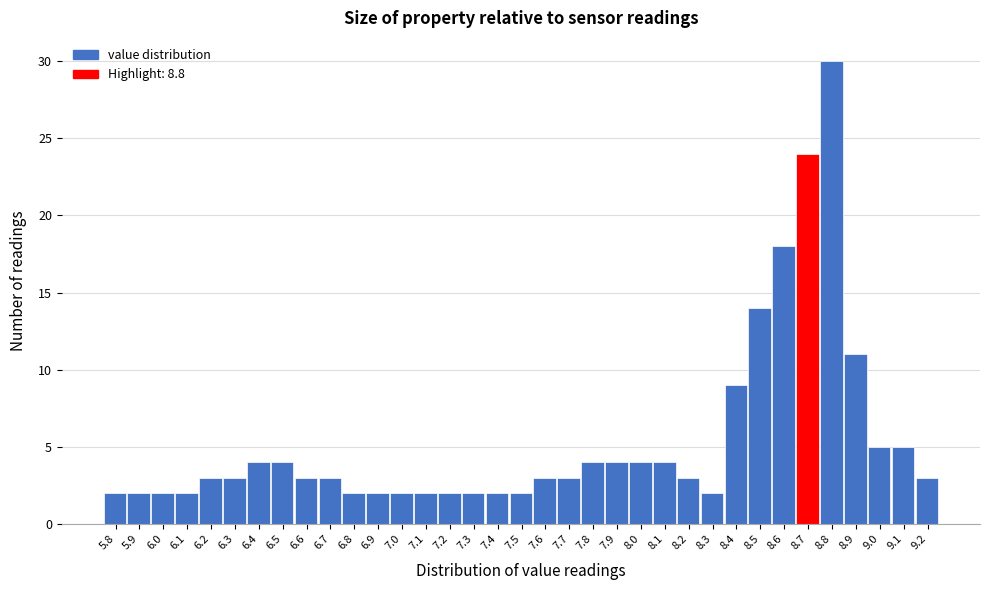

At which category does the chart reach its peak across all series?

8.8